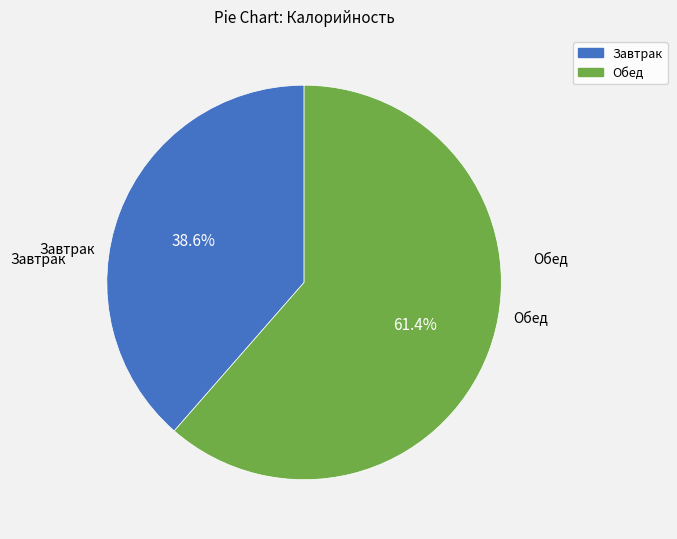

Is there a majority slice in this chart?

Yes